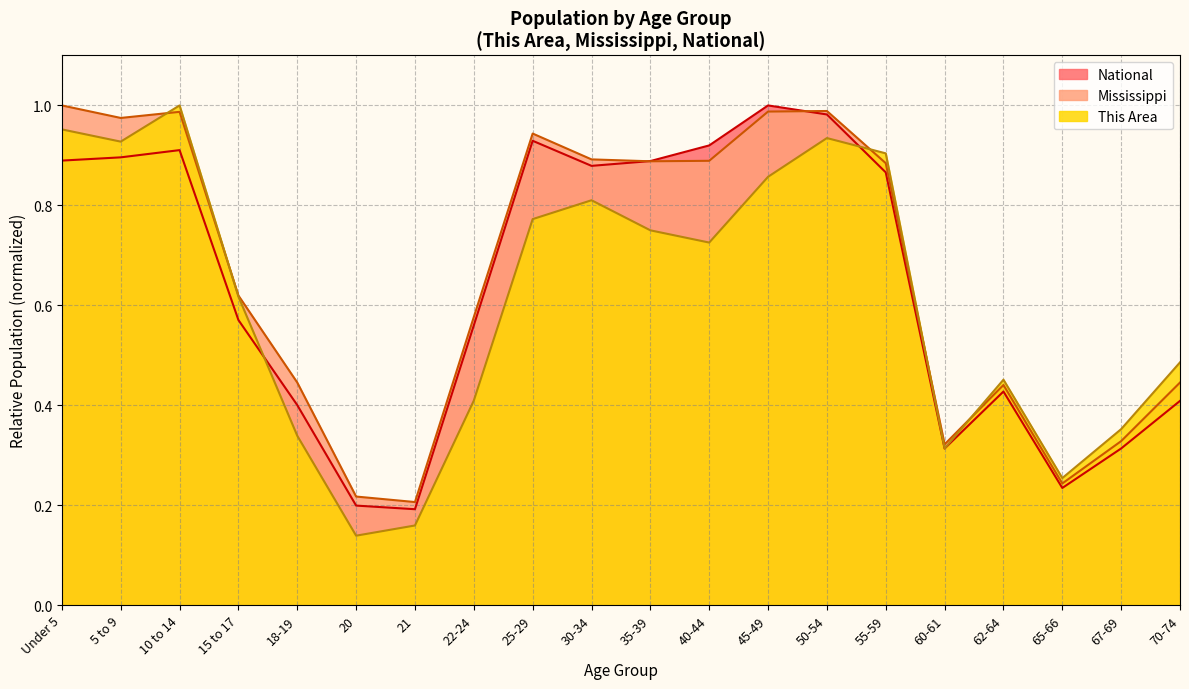

How many interior local valleys does the National series have?

4